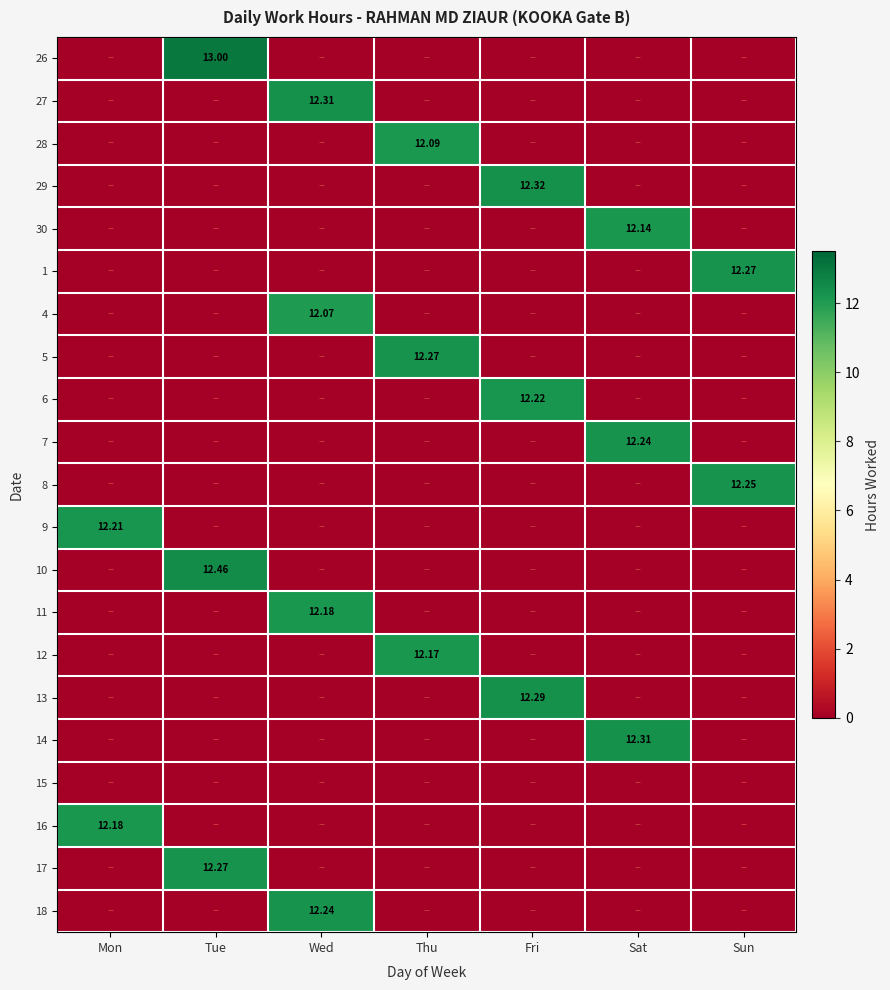

What is the difference between the maximum and minimum values in the 10 series?

12.5